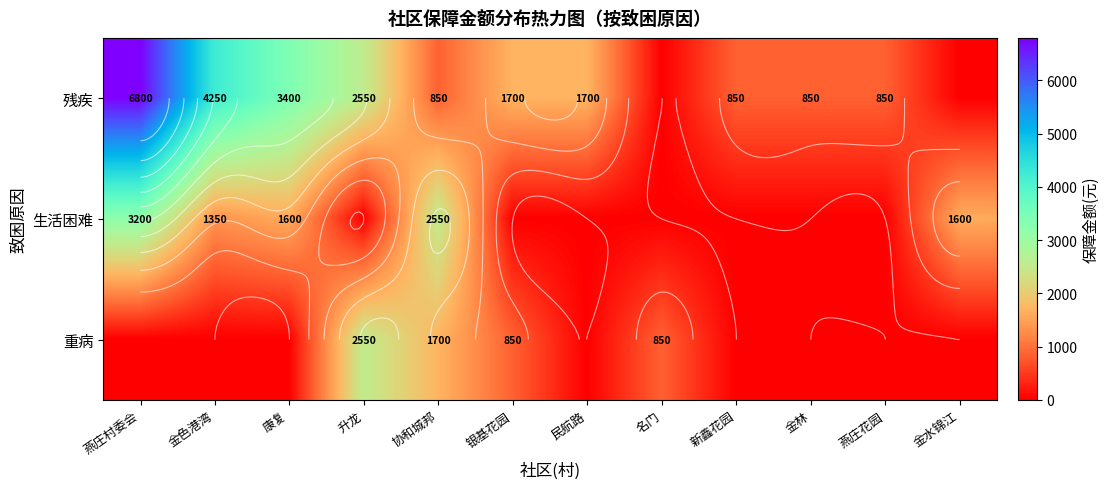

Which category has the highest value in the 生活困难 series?

燕庄村委会